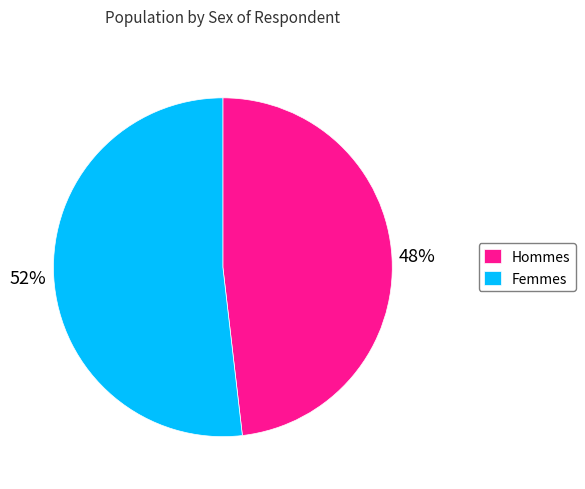

Combined, do Hommes and Femmes account for over 50%?

Yes